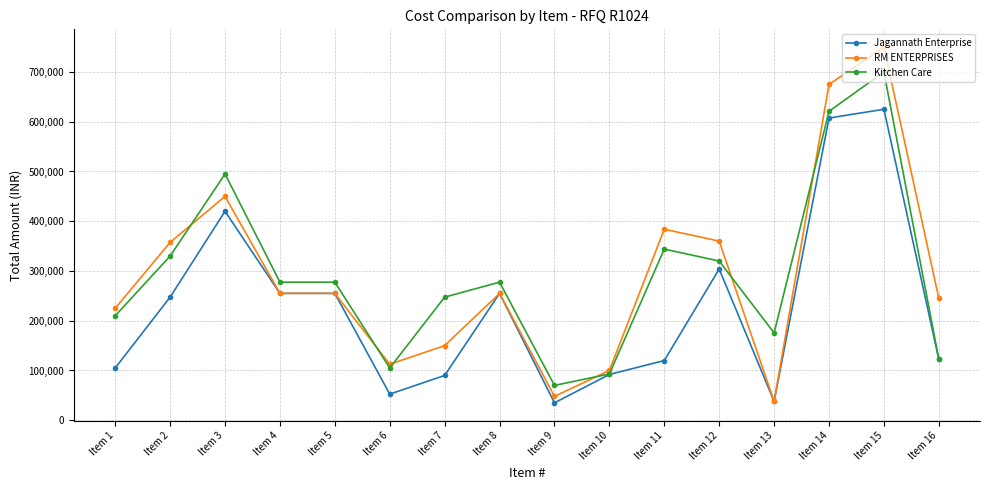

Which series has the largest range (max minus min)?

RM ENTERPRISES